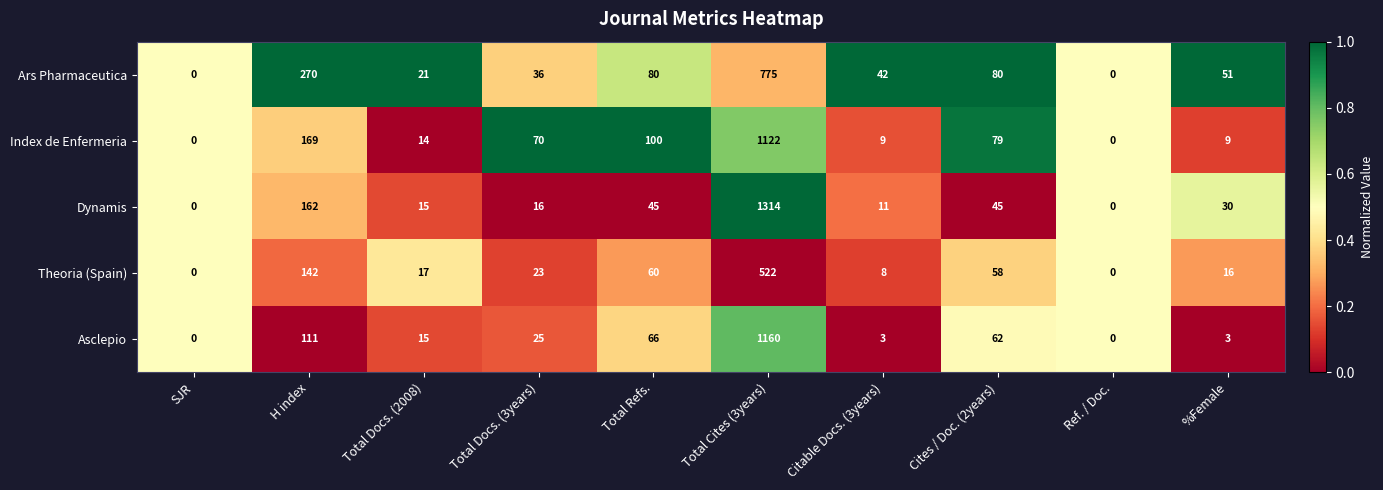

What is the difference between the maximum and minimum values in the Theoria (Spain) series?

522